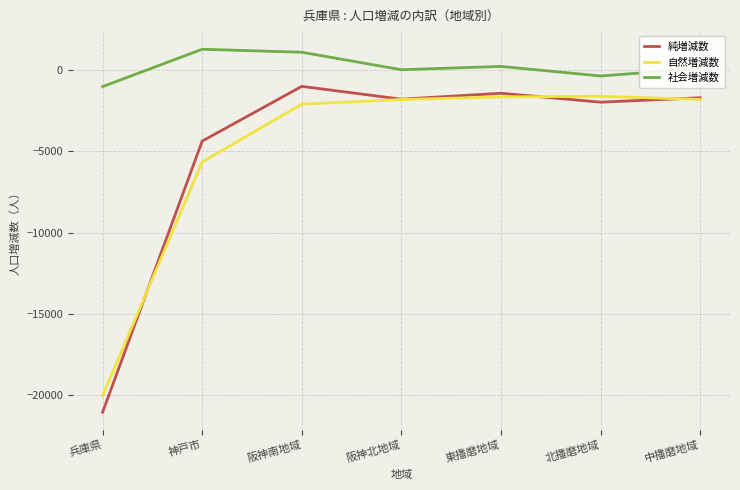

Read the 自然増減数 value at 北播磨地域.

-1610